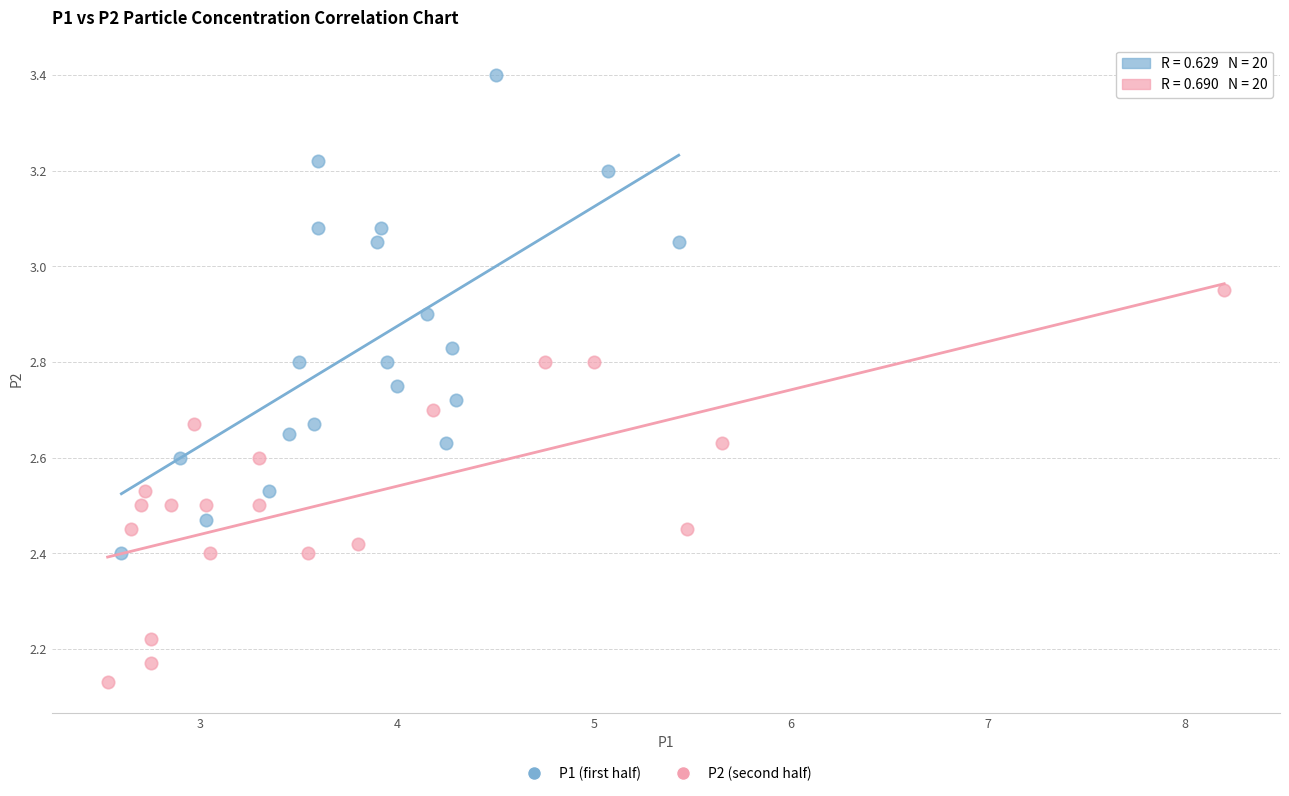

Which series has the largest Y range (max minus min)?

P1 (first half)